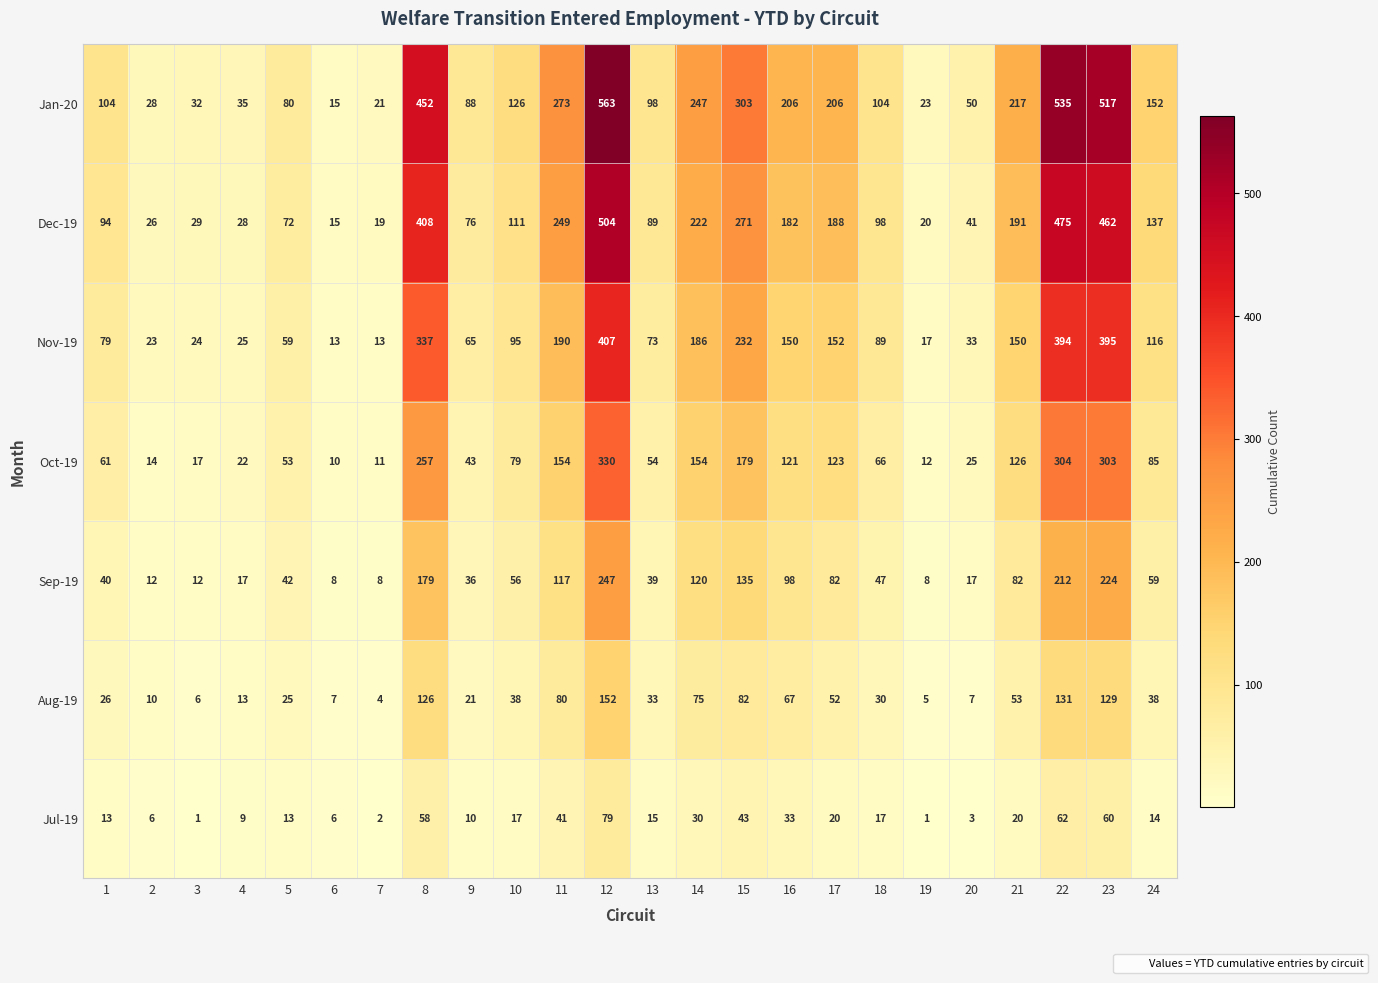

What is the sum of the Aug-19 values at 4 and 5?

38